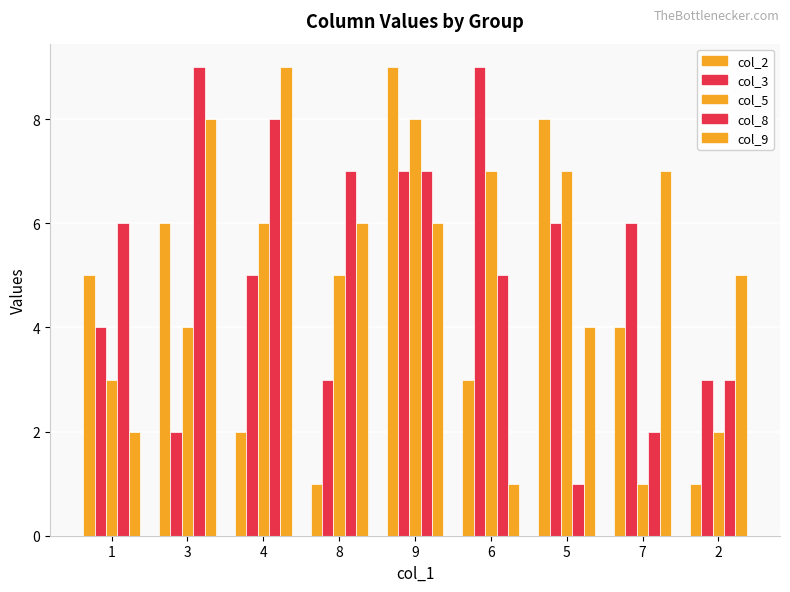

Are the bars horizontal?

No